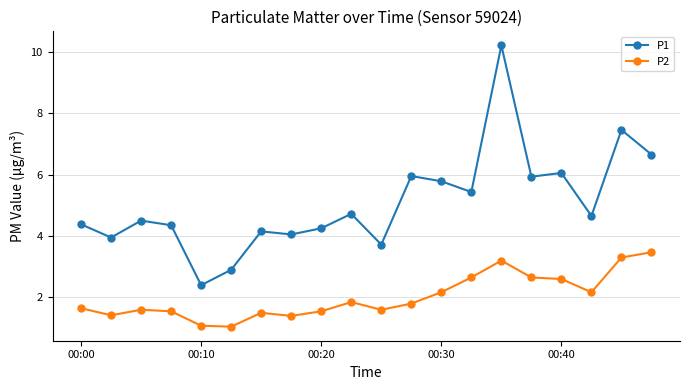

True or false: P2 and P1 intersect in this chart.

False